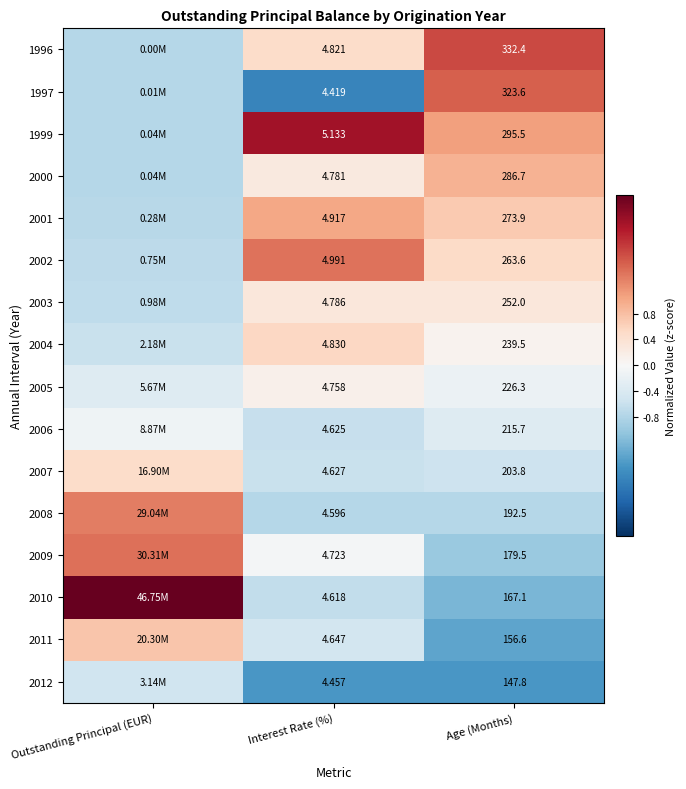

Is the value of 1996 at Outstanding Principal (EUR) greater than the value of 1999 at Age (Months)?

No